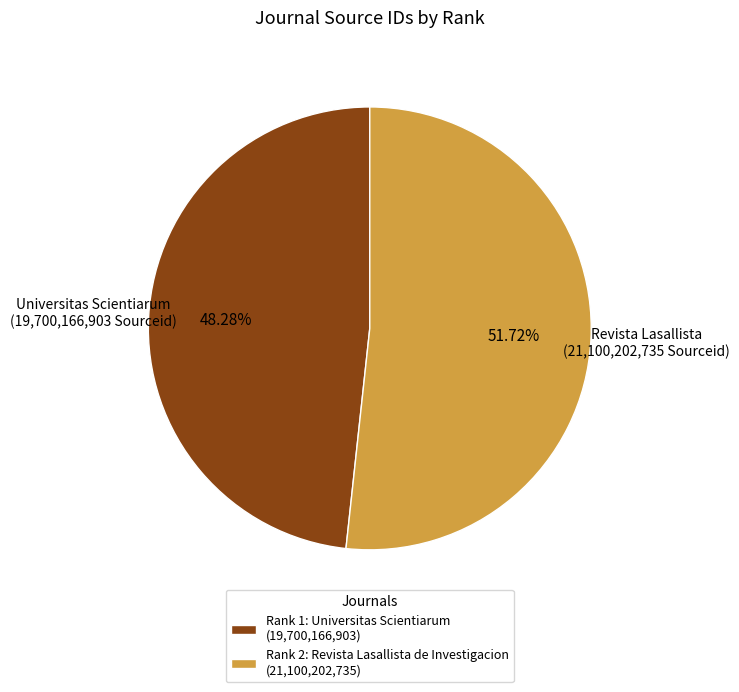

How many segments does this pie chart have?

2